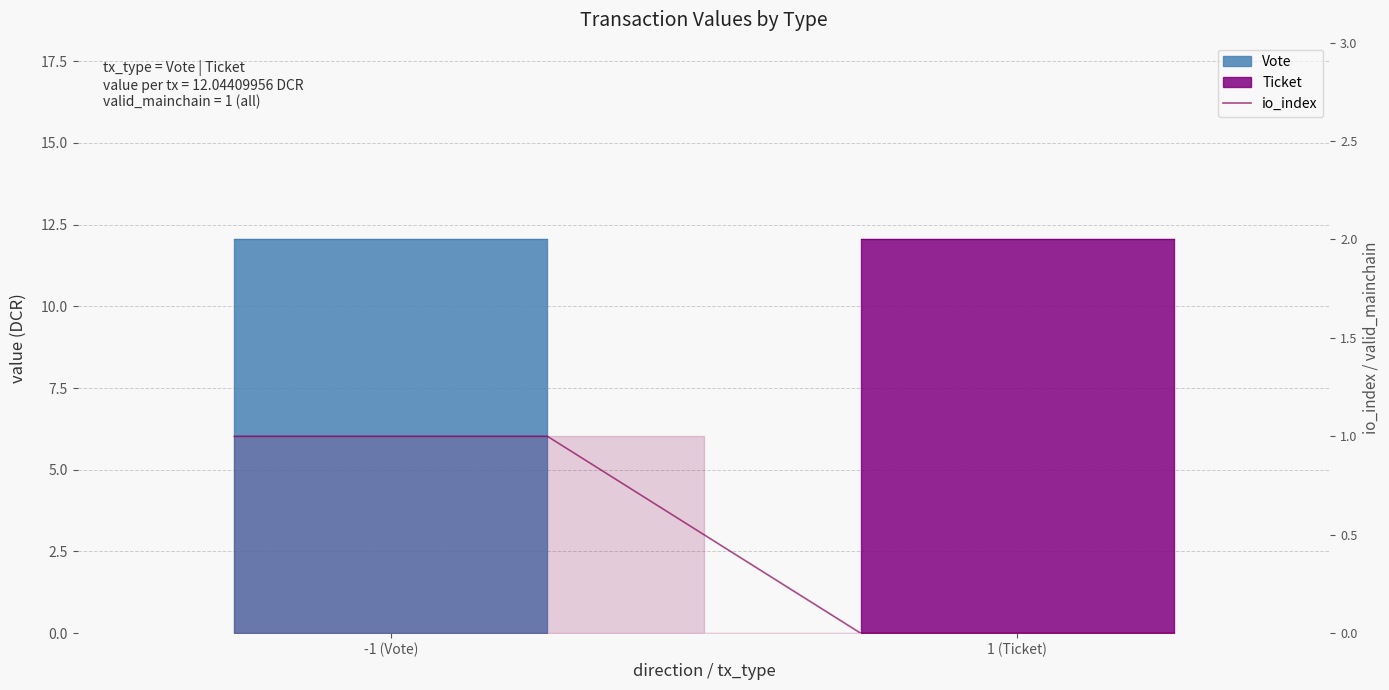

How many values are between 0 and 1?

4